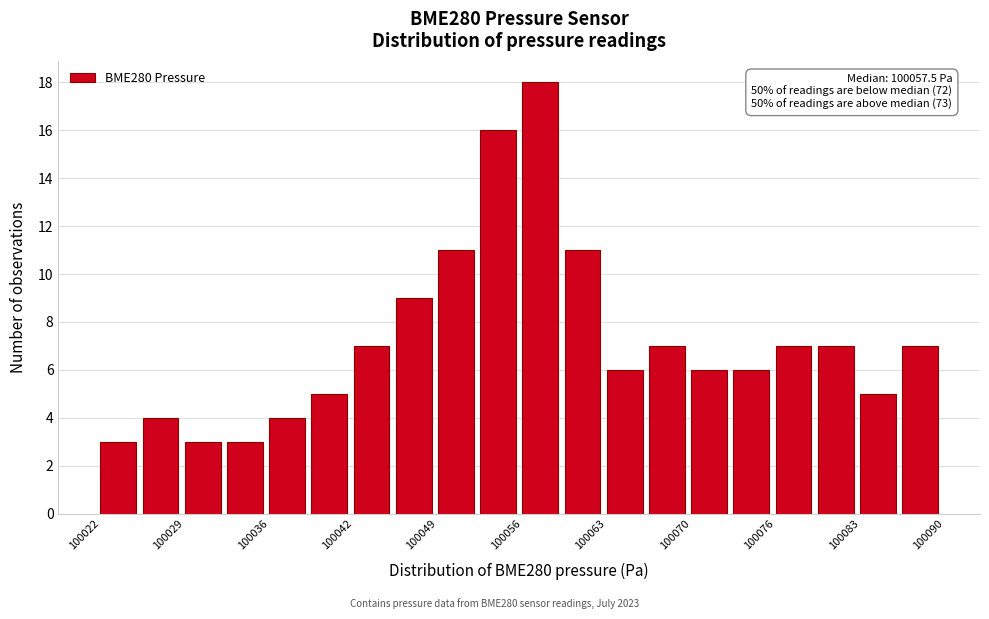

Read against the x-axis, roughly where is the centre of the tallest bar?

100057